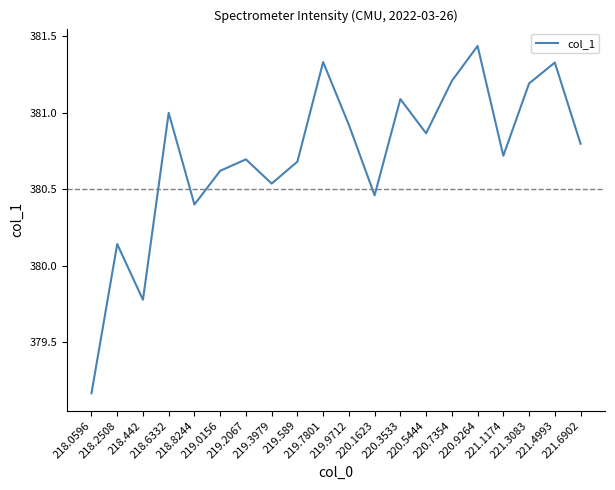

Reading right to left, what are all the values shown in this chart?

380.8	381.3	381.2	380.7	381.4	381.2	380.9	381.1	380.5	380.9	381.3	380.7	380.5	380.7	380.6	380.4	381.0	379.8	380.1	379.2